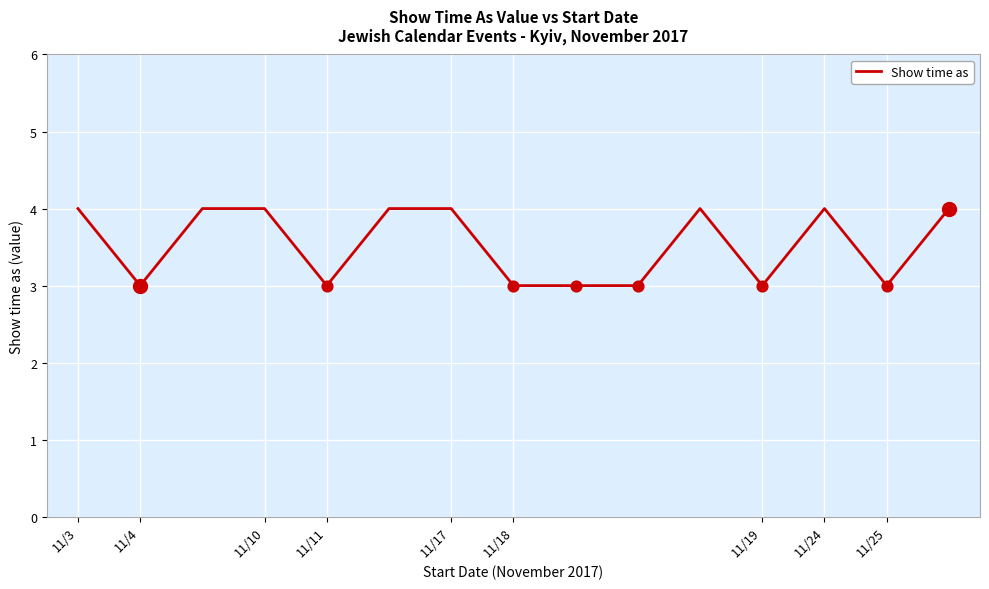

What is the minimum value shown in the chart?

3